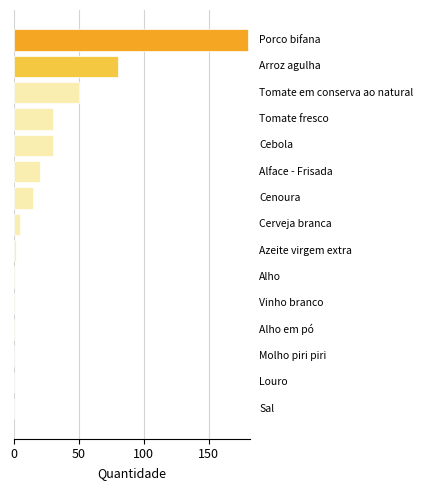

What is the greatest value displayed?

180.0